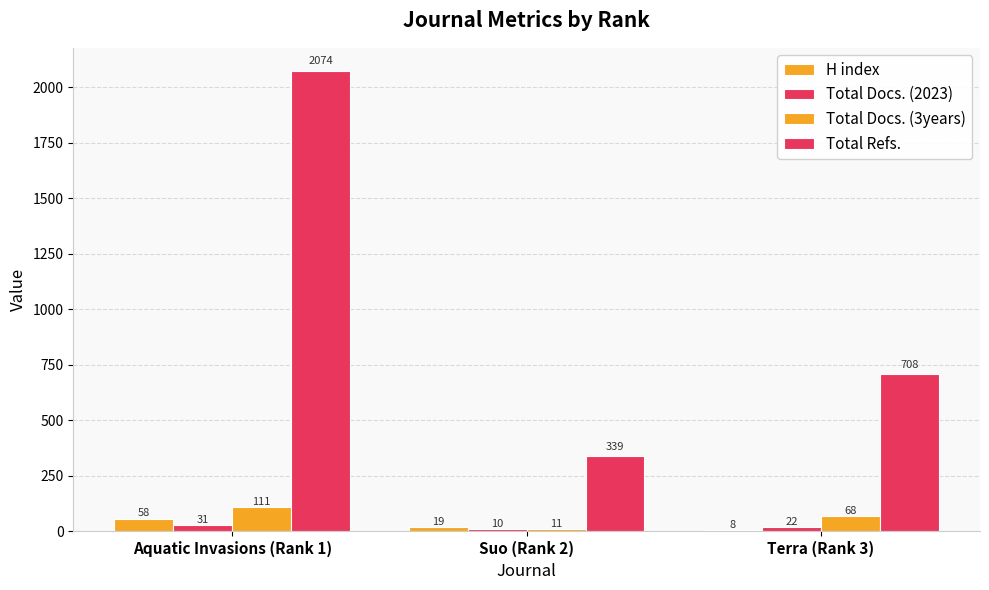

What is the sum of the Total Docs. (3years) values at Suo (Rank 2) and Aquatic Invasions (Rank 1)?

122